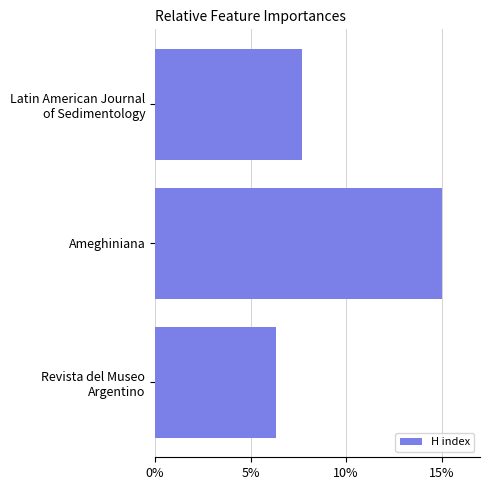

What is the label of the 2nd bar from the top?

Ameghiniana